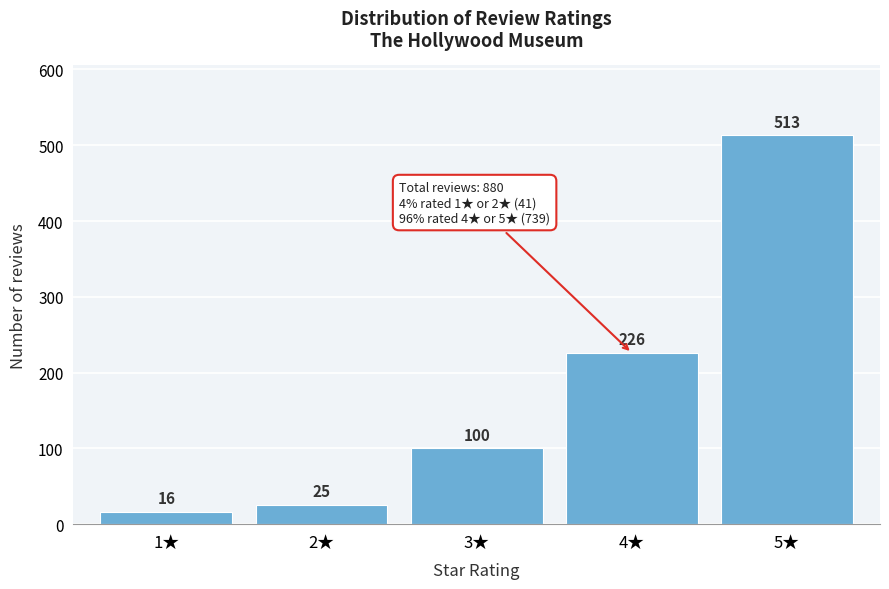

Reading left to right, extract all data points from this chart.

16	25	100	226	513